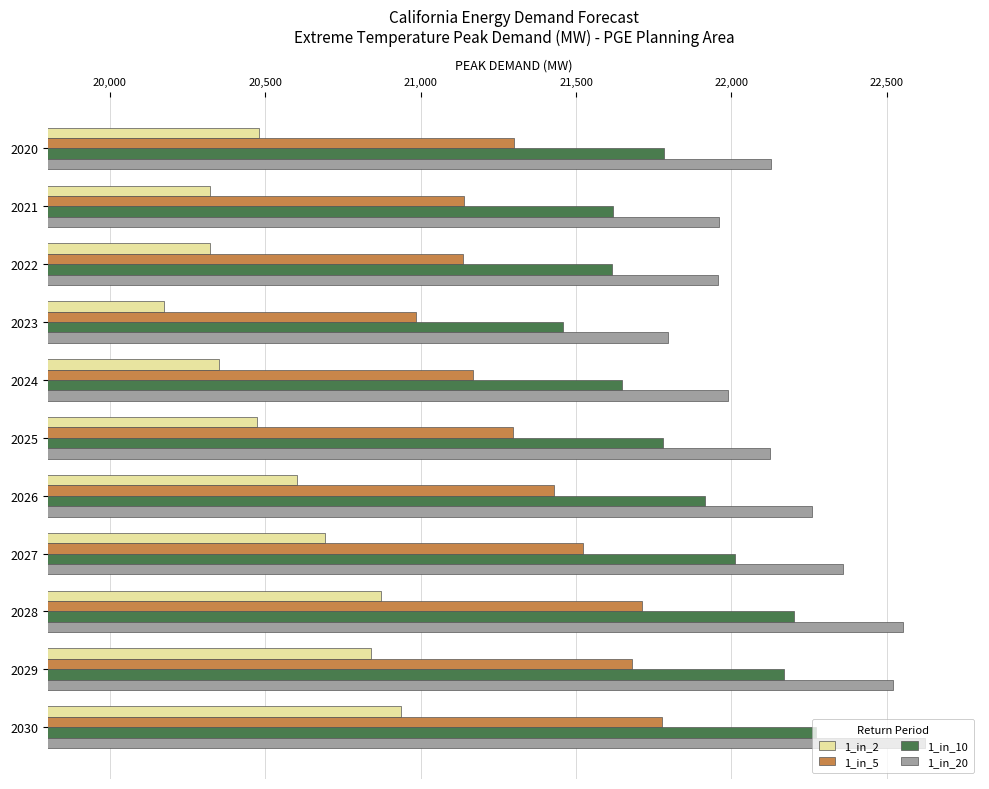

At which label is 1_in_2 closest to 20554?

2026